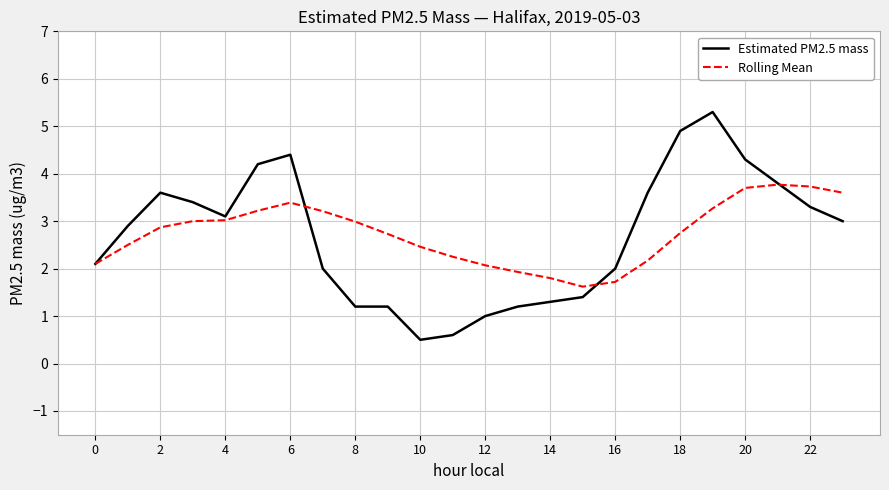

True or false: Estimated PM2.5 mass and Rolling Mean cross at least once.

True